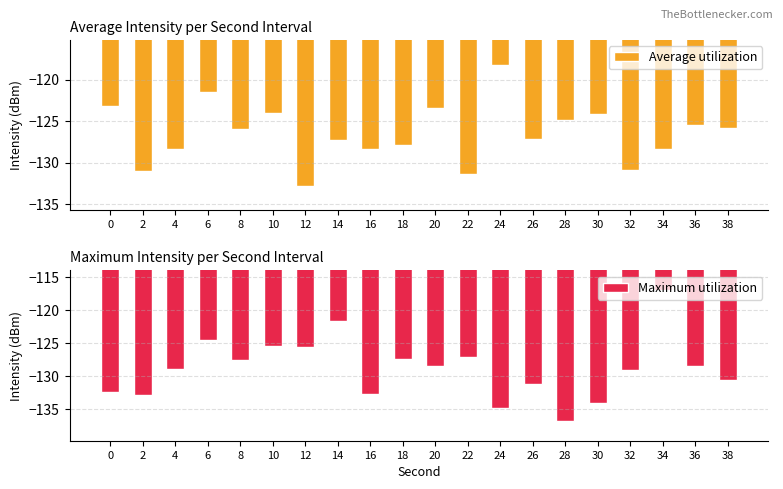

How many data points in Average utilization are less than -125?

13